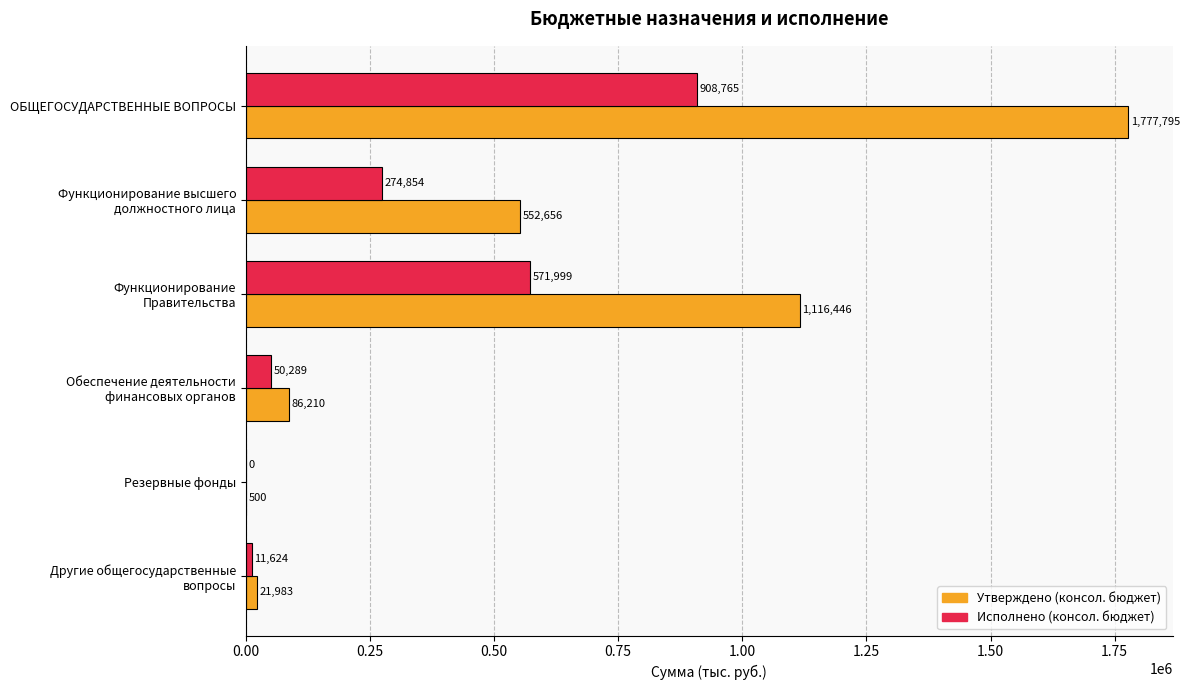

How many data points in Исполнено (консол. бюджет) are above 274853?

3